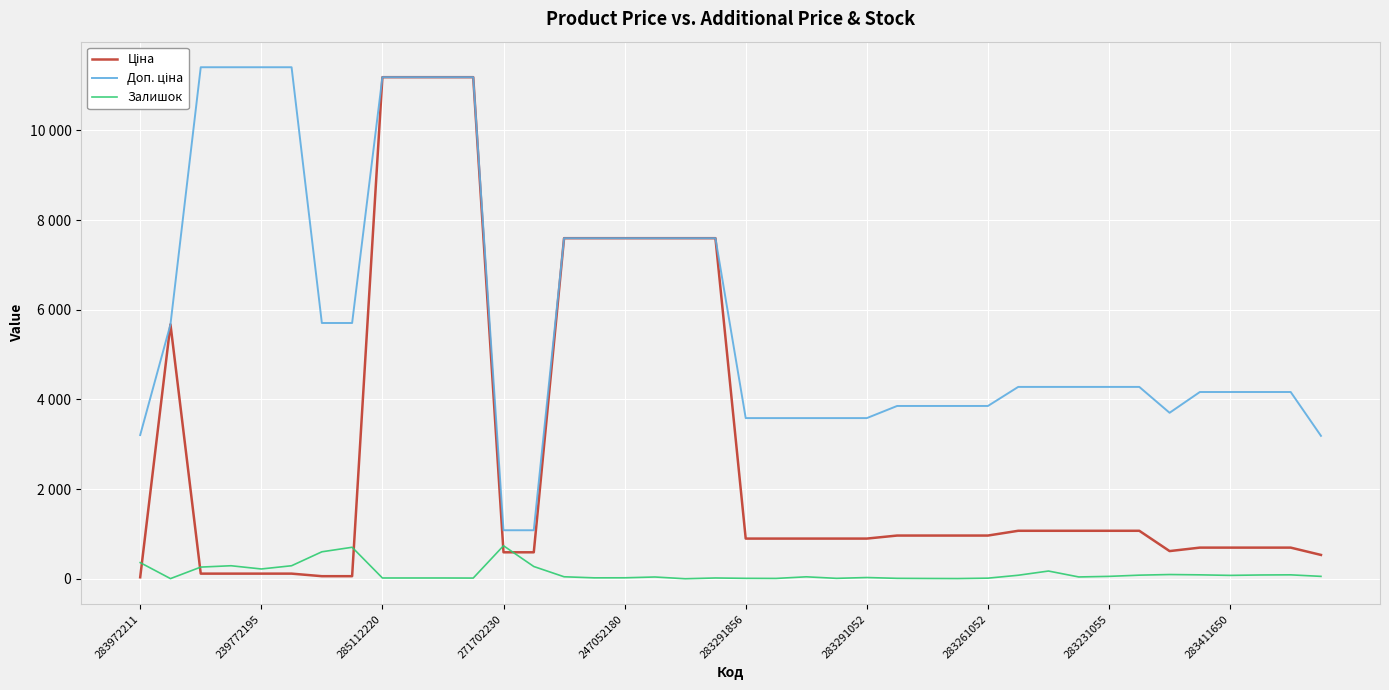

Does the chart have visible grid lines?

Yes